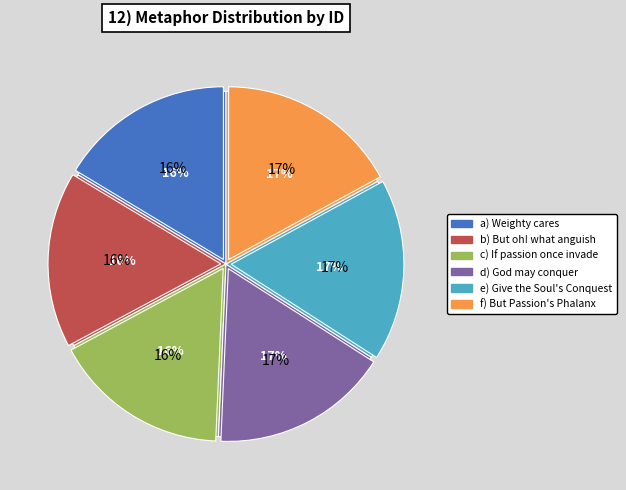

Is there any slice that represents more than half of the pie?

No